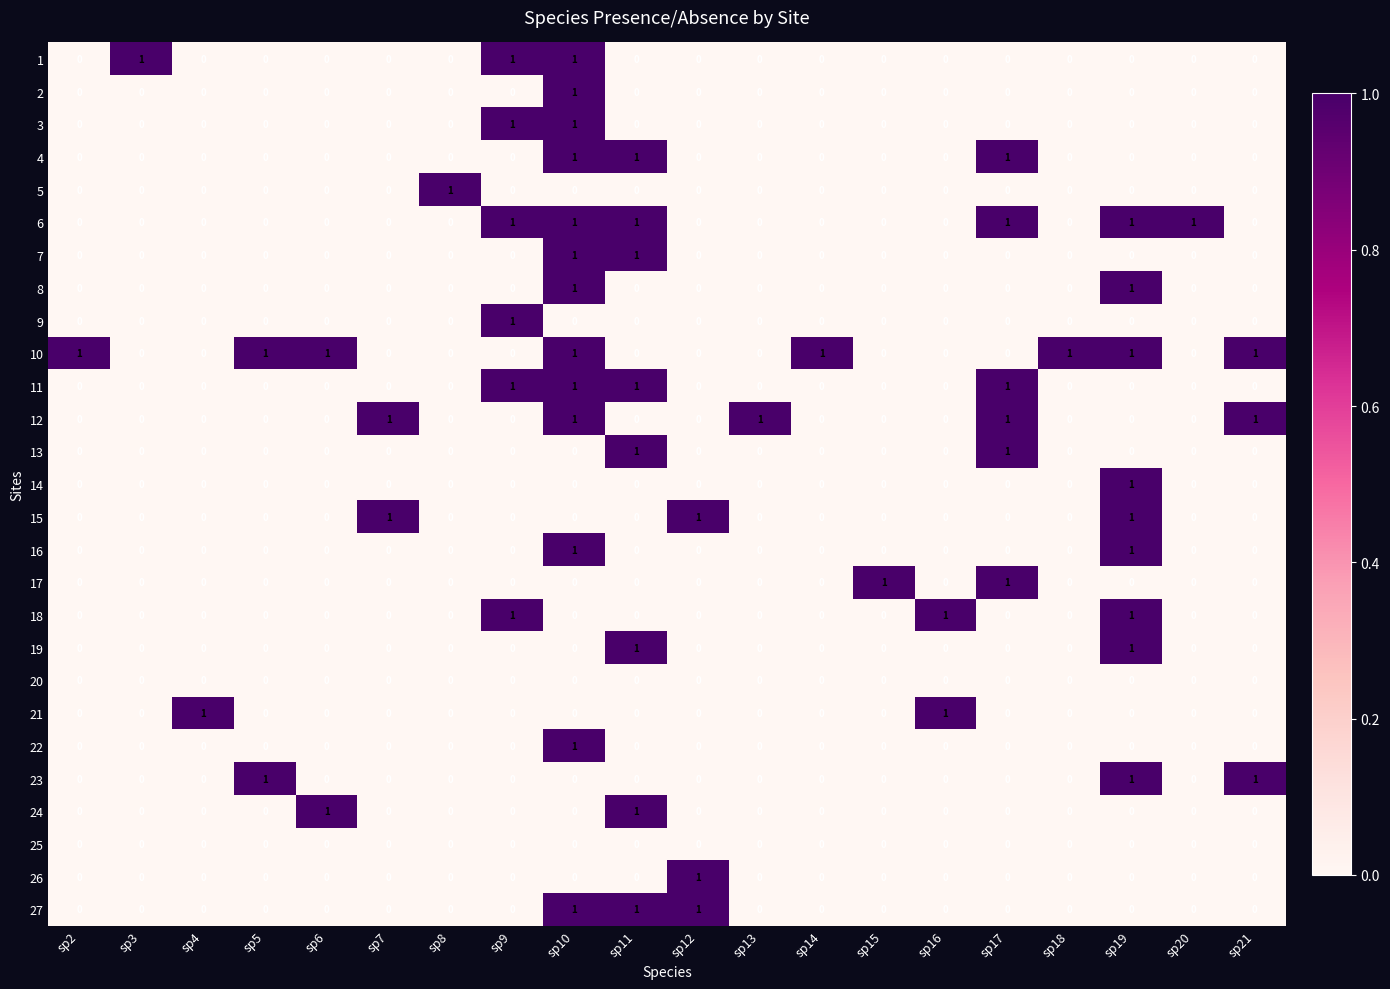

Count the number of categories in the chart.

20